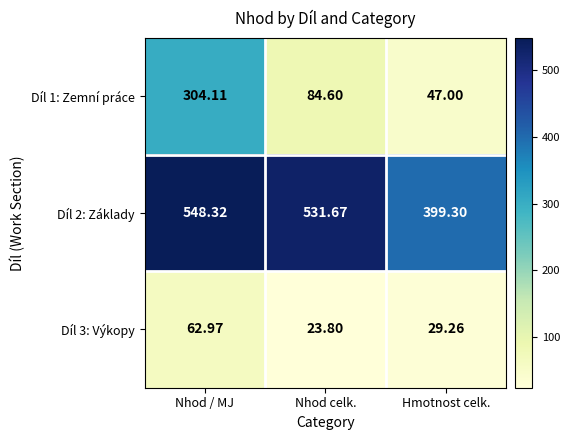

List the series in order of their overall mean, lowest first.

Díl 3: Výkopy, Díl 1: Zemní práce, Díl 2: Základy